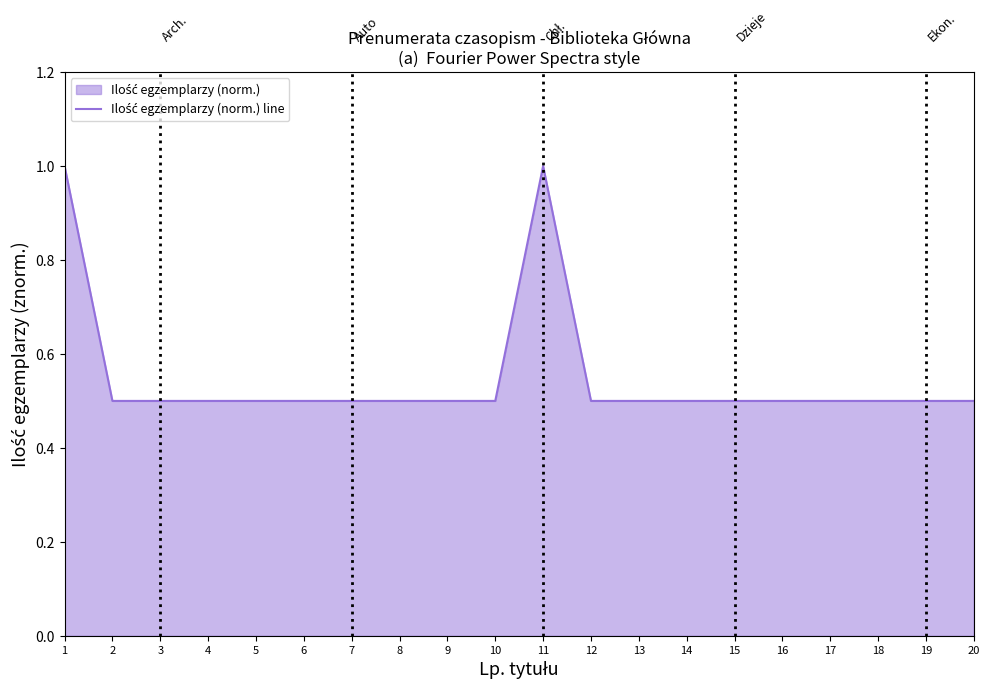

What is the greatest value displayed?

1.0